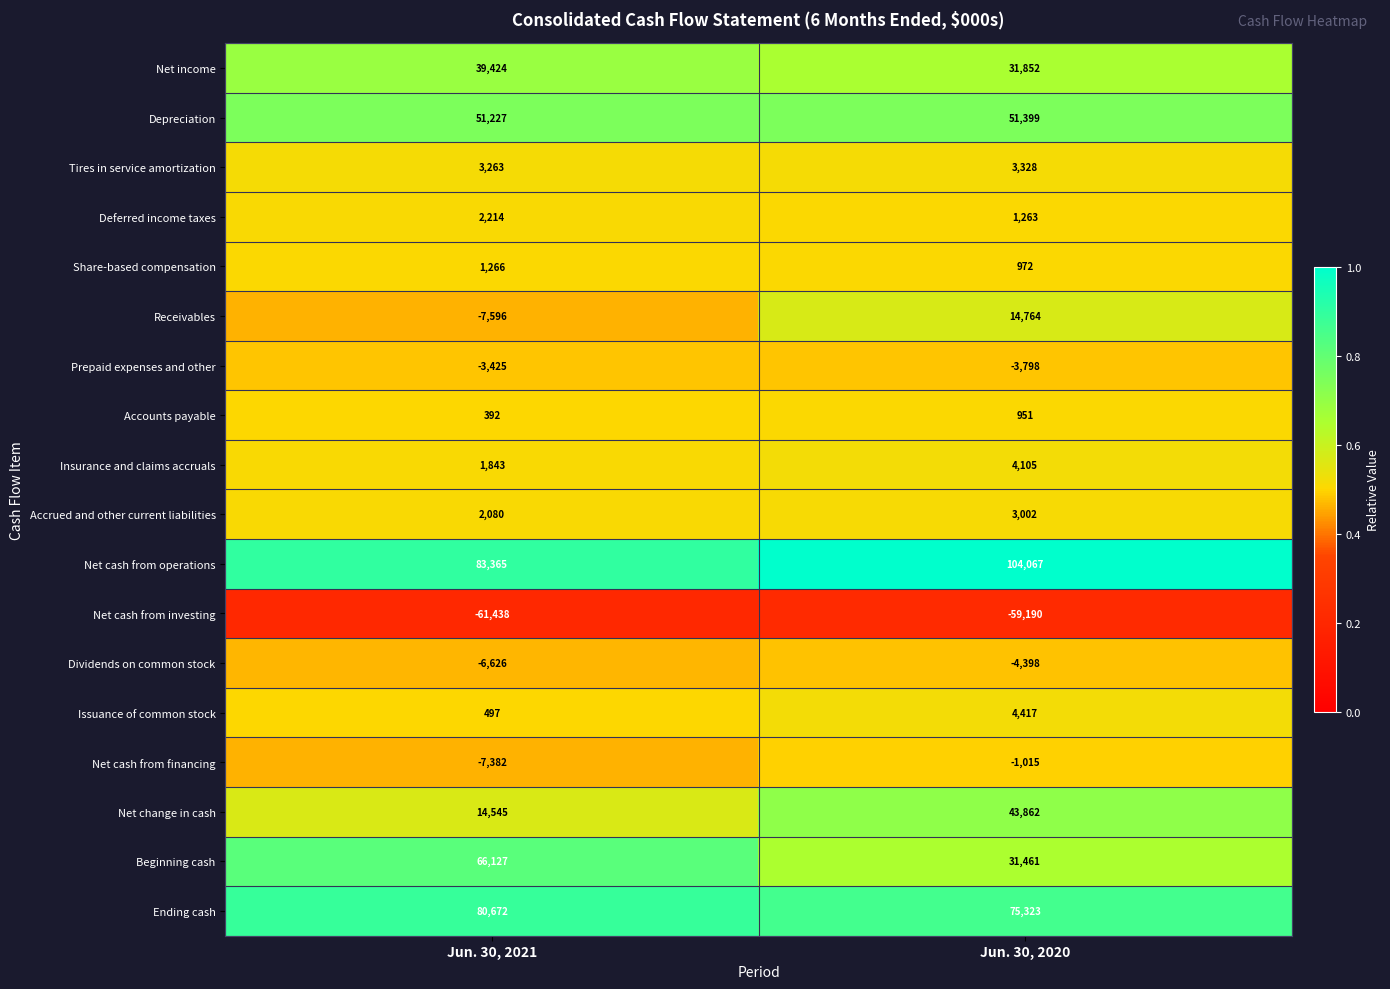

Count the number of data series in this chart.

18